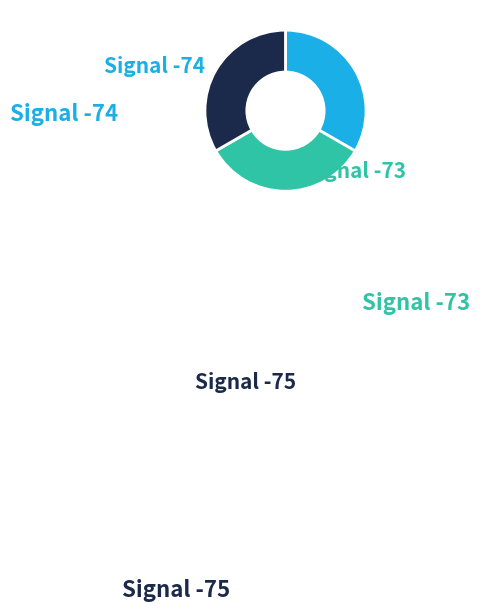

Does any single category account for the majority?

No